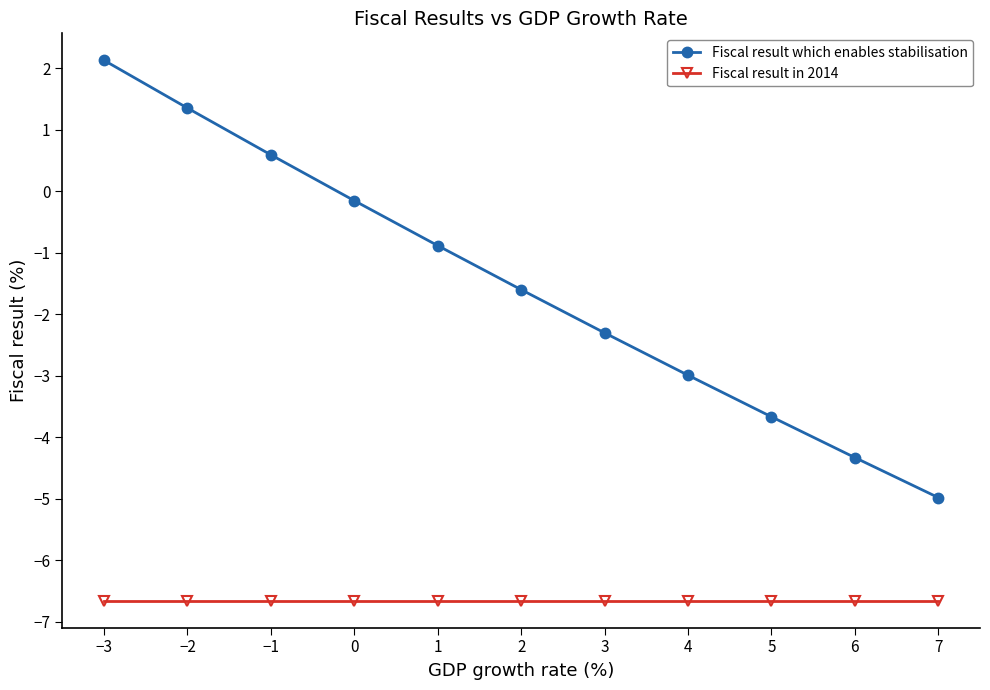

How many lines are shown in the chart?

2